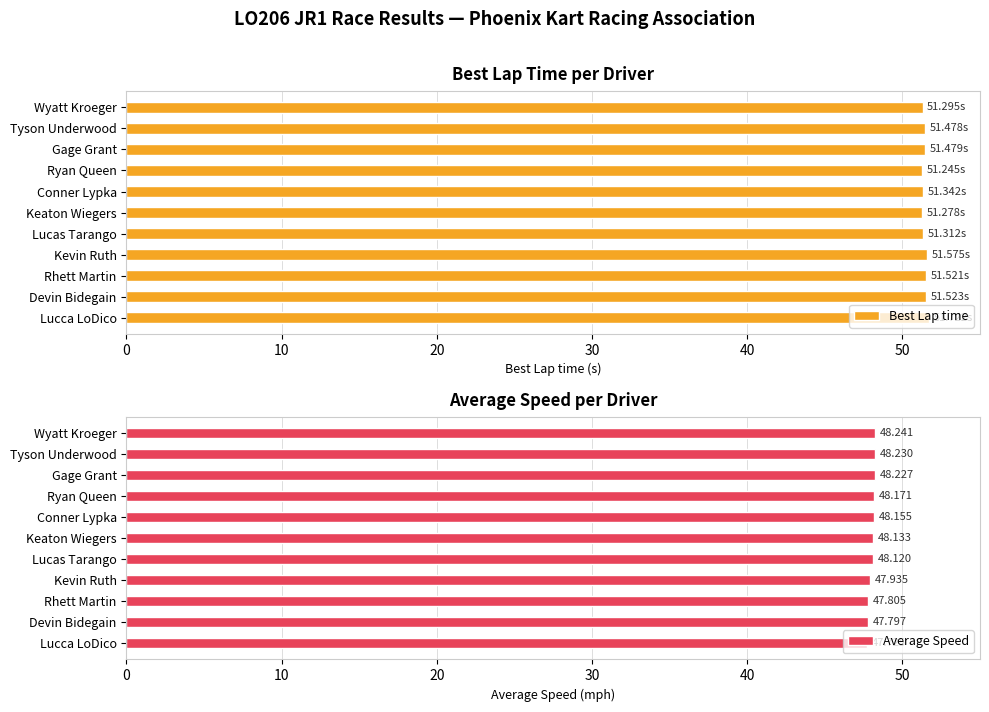

Rank the categories by Average Speed value from highest to lowest.

Wyatt Kroeger, Tyson Underwood, Gage Grant, Ryan Queen, Conner Lypka, Keaton Wiegers, Lucas Tarango, Kevin Ruth, Rhett Martin, Devin Bidegain, Lucca LoDico